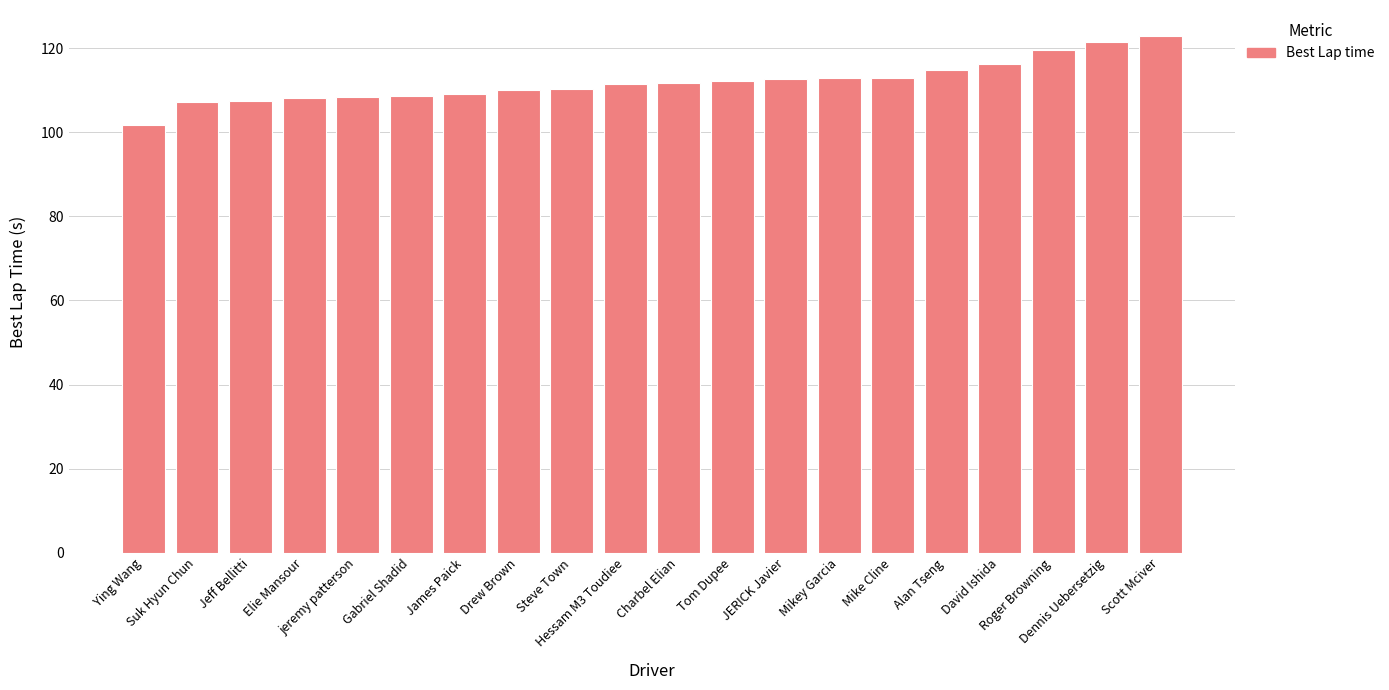

What is the average value?

112.0